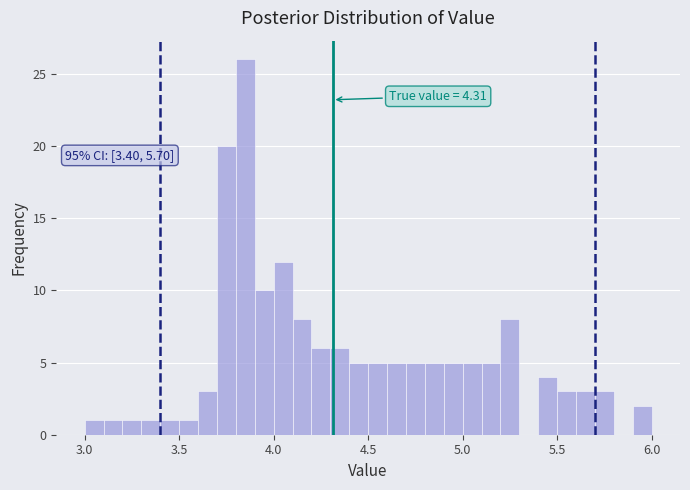

Read against the x-axis, roughly where is the centre of the tallest bar?

3.85